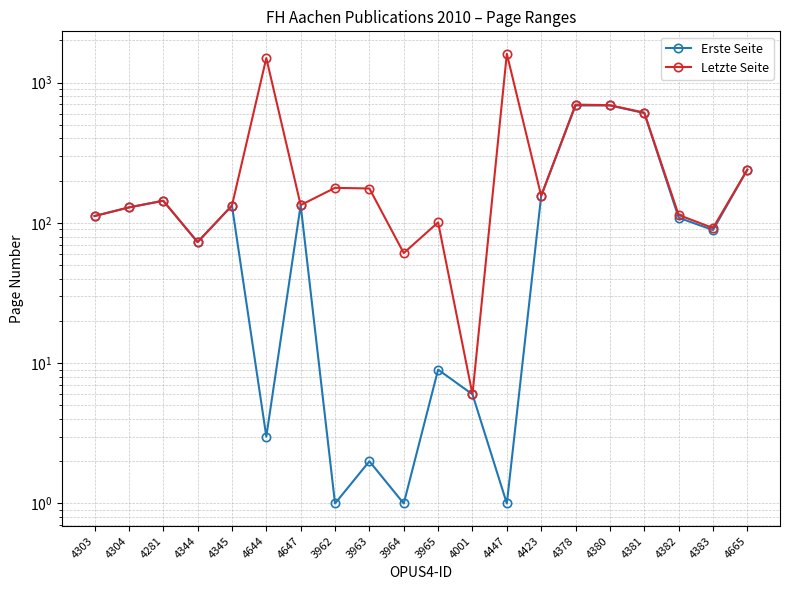

Where is Erste Seite nearest to the value 344?

4665